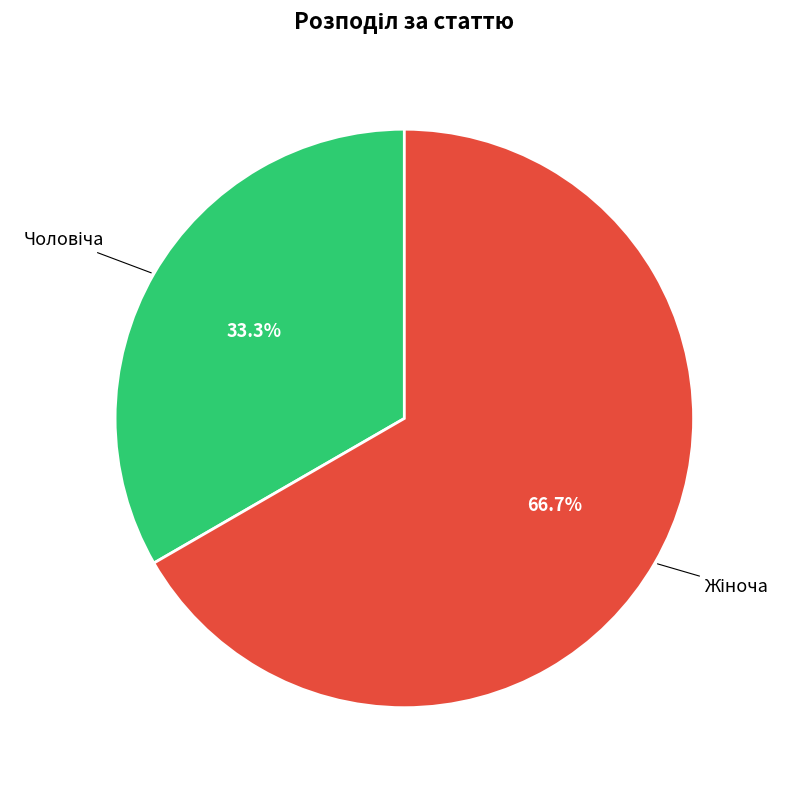

To the nearest percent, what is the average slice percentage?

50%